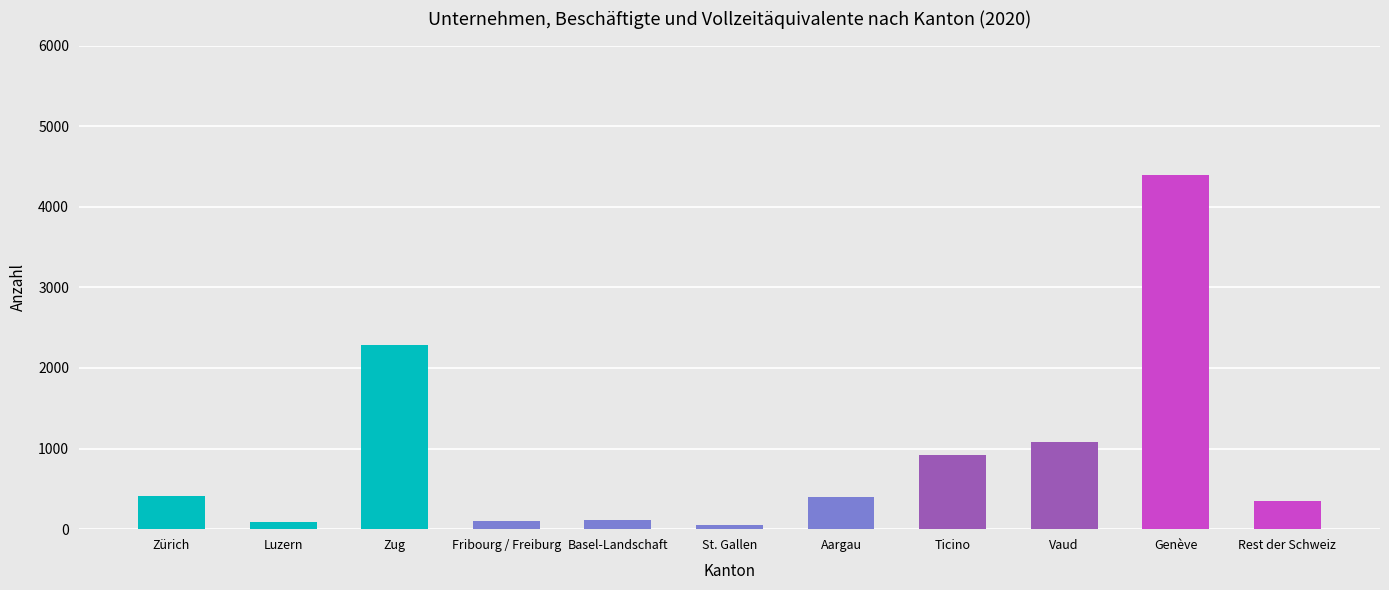

The value at Ticino is 920. True or false?

True